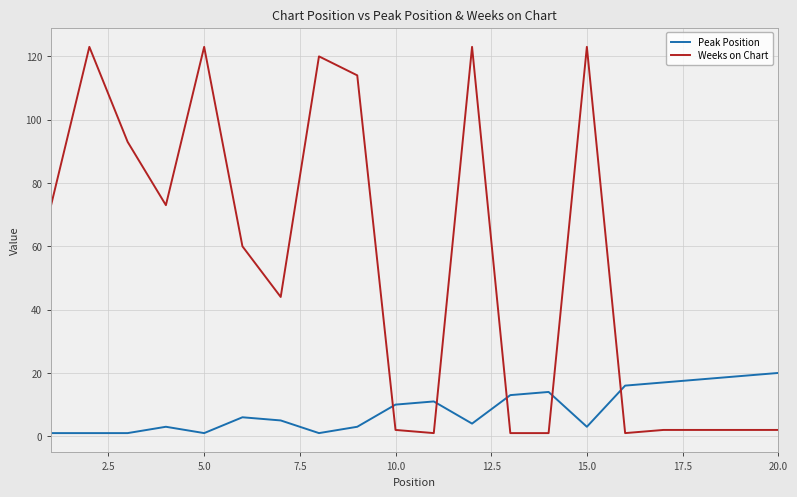

What is the difference between the maximum and minimum values in the Weeks on Chart series?

122